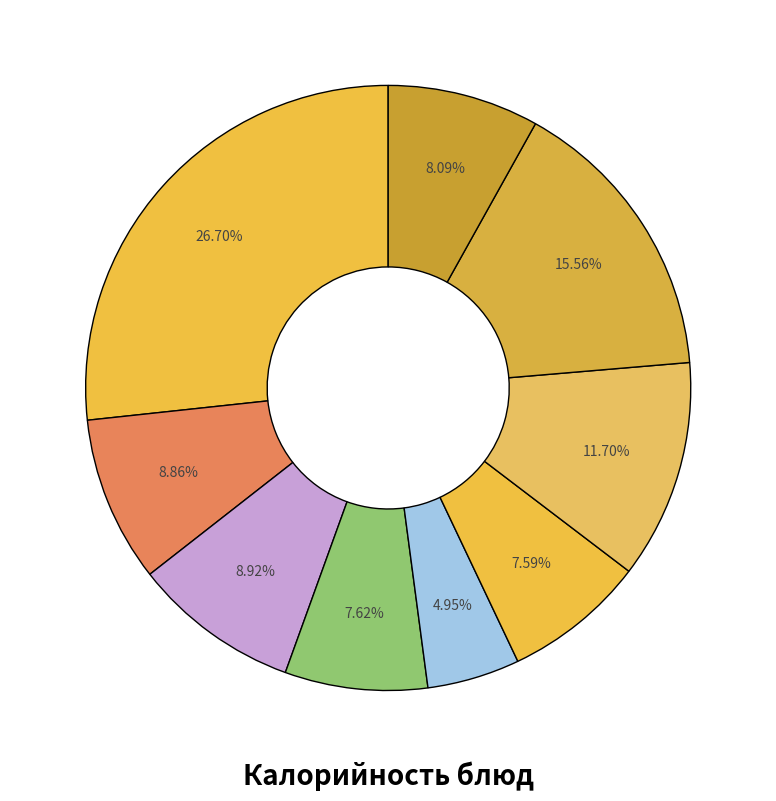

How many segments does this pie chart have?

9